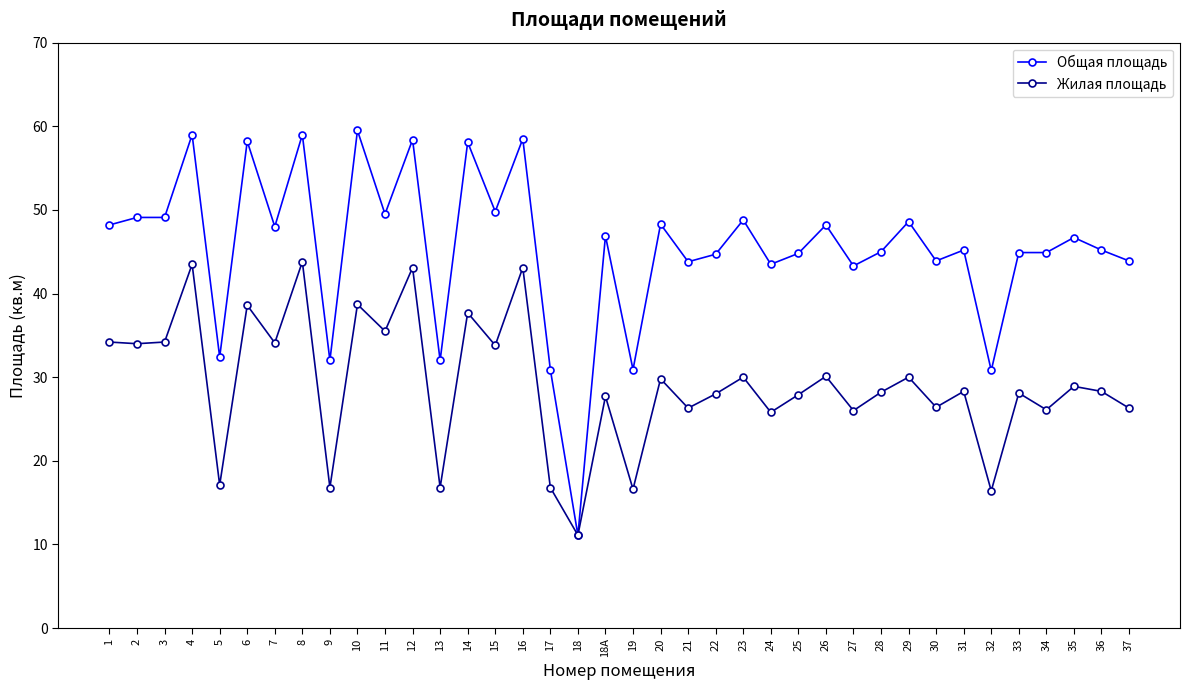

Rank the series by their maximum value, from lowest to highest.

Жилая площадь, Общая площадь